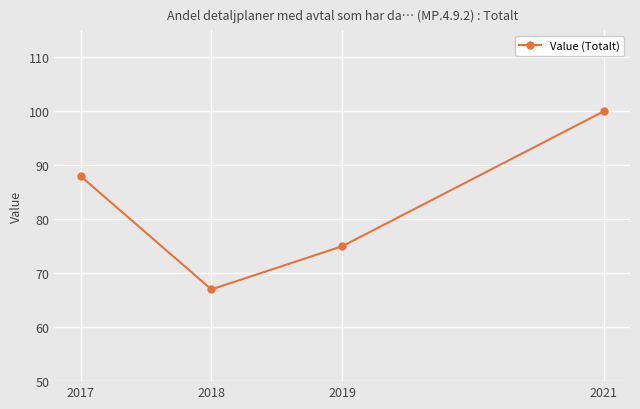

Is this an area chart (filled region under the line)?

No